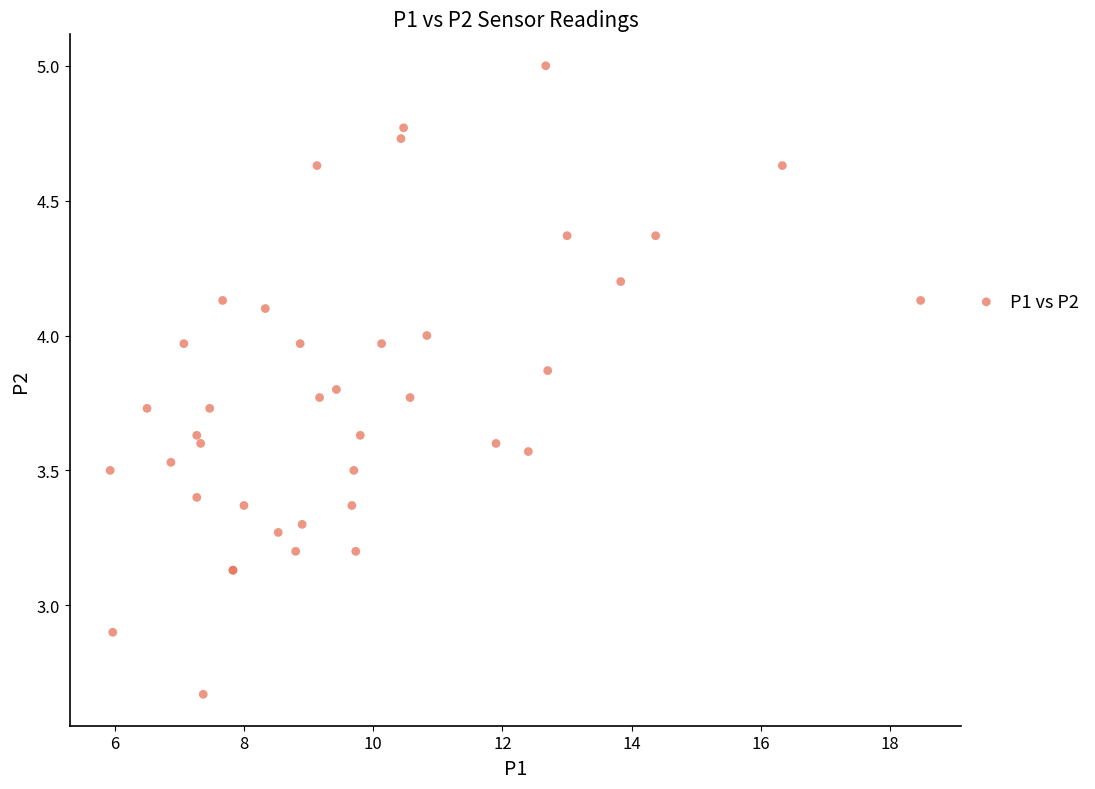

What Y value in the scatter plot is closest to 3?

2.9